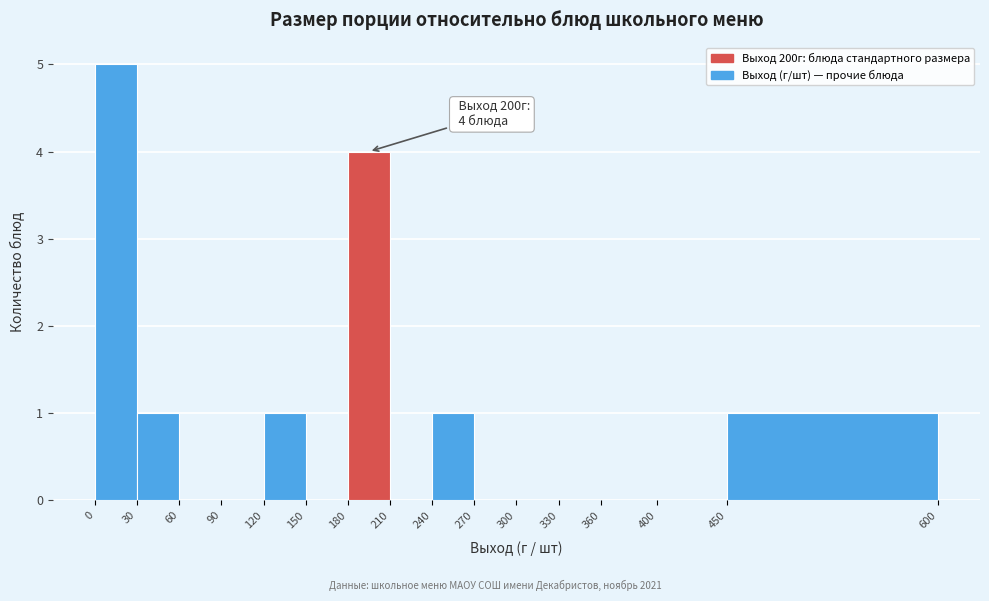

Which range on the x-axis has the tallest bar?

0 to 30